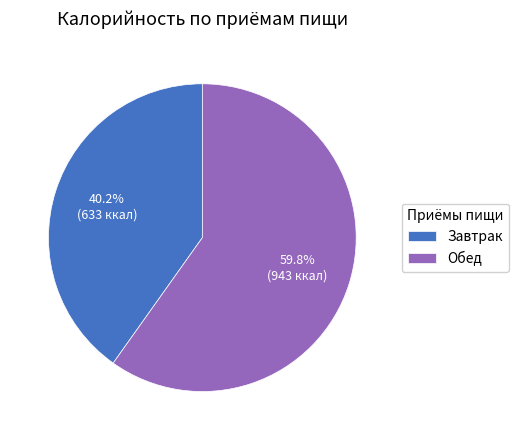

What is the smallest slice in the pie chart?

Завтрак